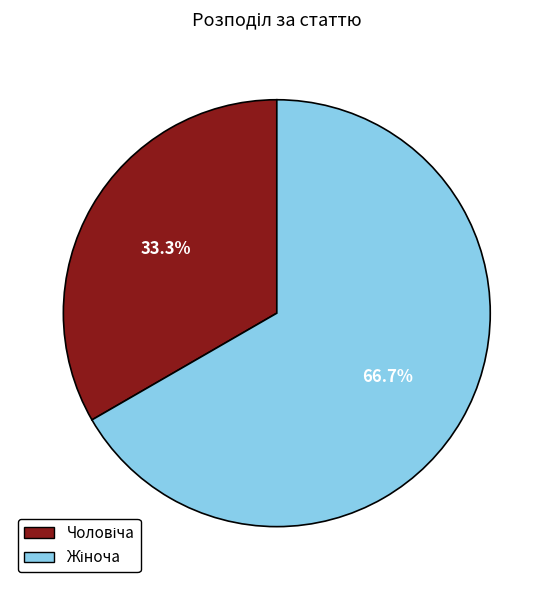

True or false: Чоловіча accounts for 27% of the total.

False